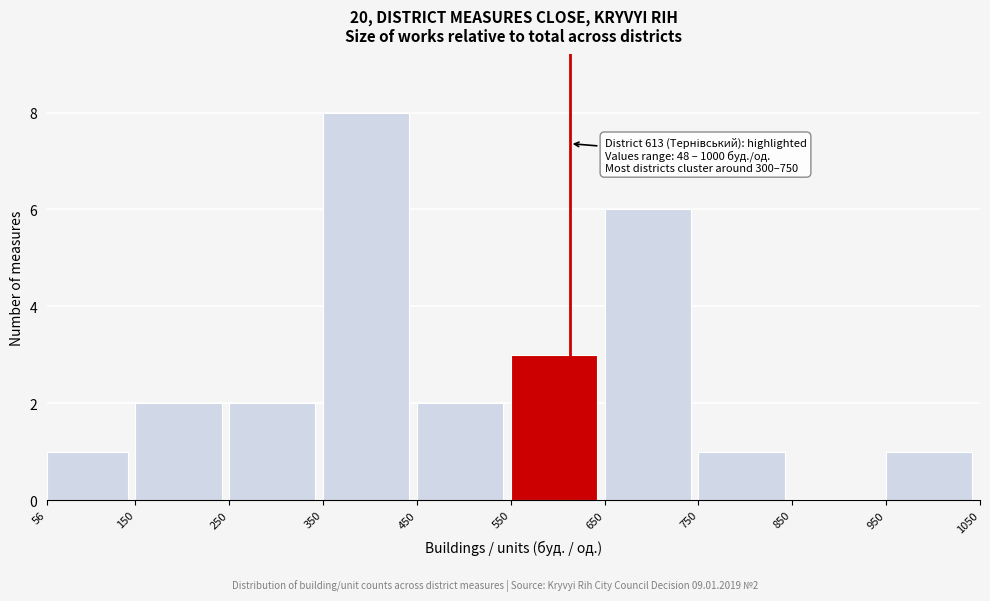

Which range on the x-axis has the tallest bar?

350 to 450